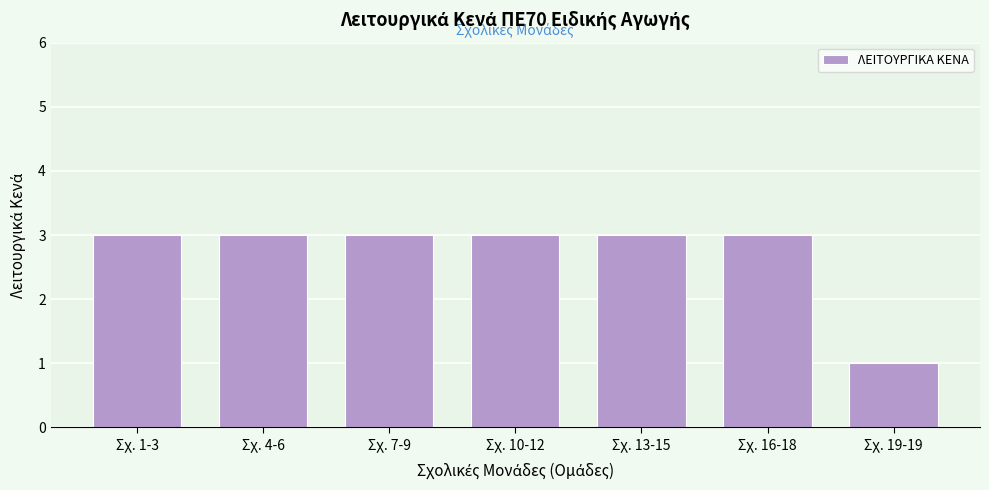

Reading left to right, transcribe all the data shown in this chart.

3	3	3	3	3	3	1